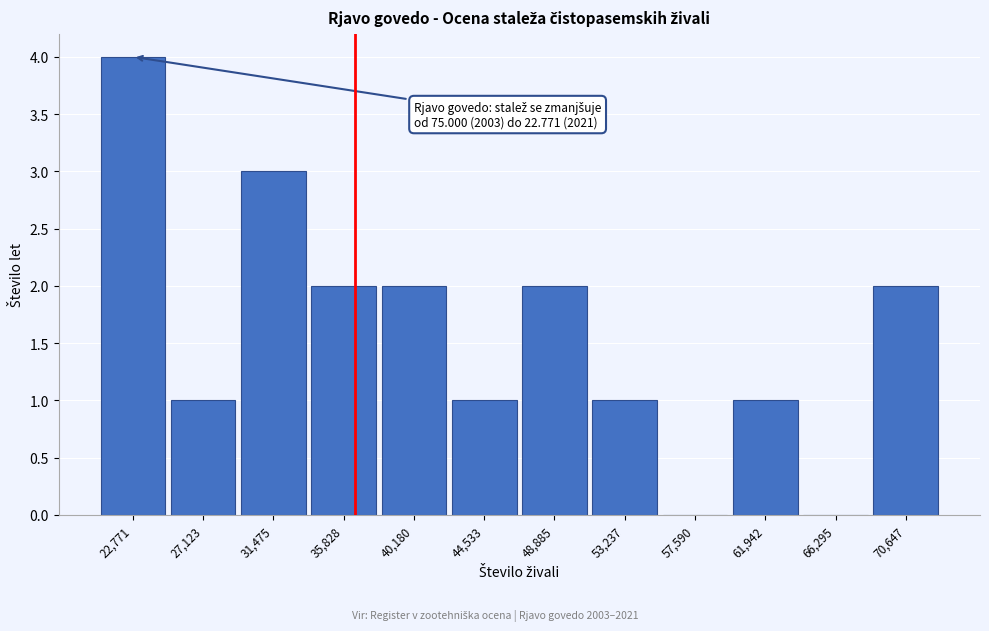

Reading left to right, transcribe all the data shown in this chart.

22,771=4	27,123=1	31,475=3	35,828=2	40,180=2	44,533=1	48,885=2	53,237=1	57,590=0	61,942=1	66,295=0	70,647=2